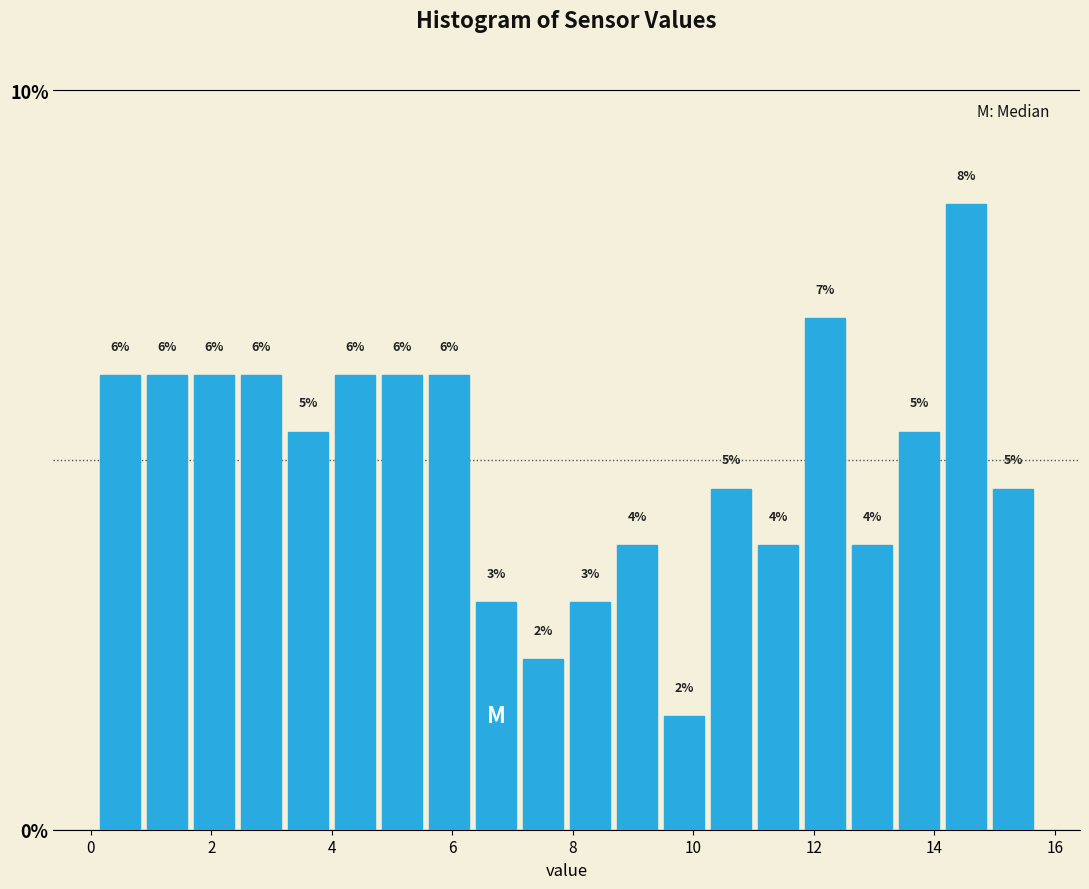

Read against the x-axis, roughly where is the centre of the tallest bar?

14.6